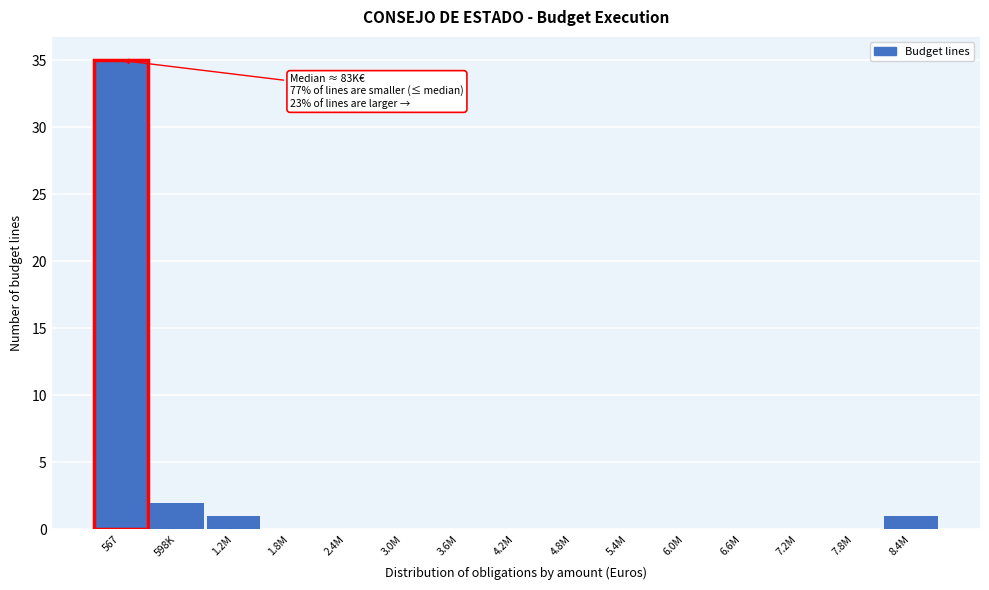

Reading right to left, transcribe all the data shown in this chart.

8.4M=1	7.8M=0	7.2M=0	6.6M=0	6.0M=0	5.4M=0	4.8M=0	4.2M=0	3.6M=0	3.0M=0	2.4M=0	1.8M=0	1.2M=1	598K=2	567=35